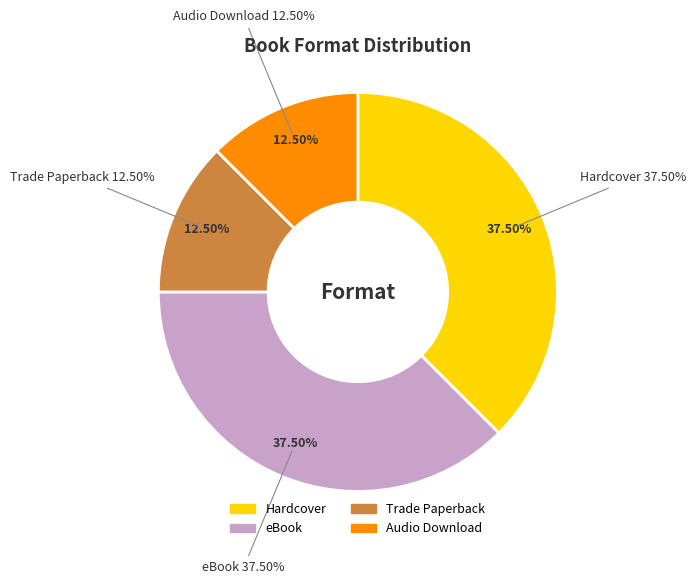

True or false: Paperback accounts for 0% of the total.

True